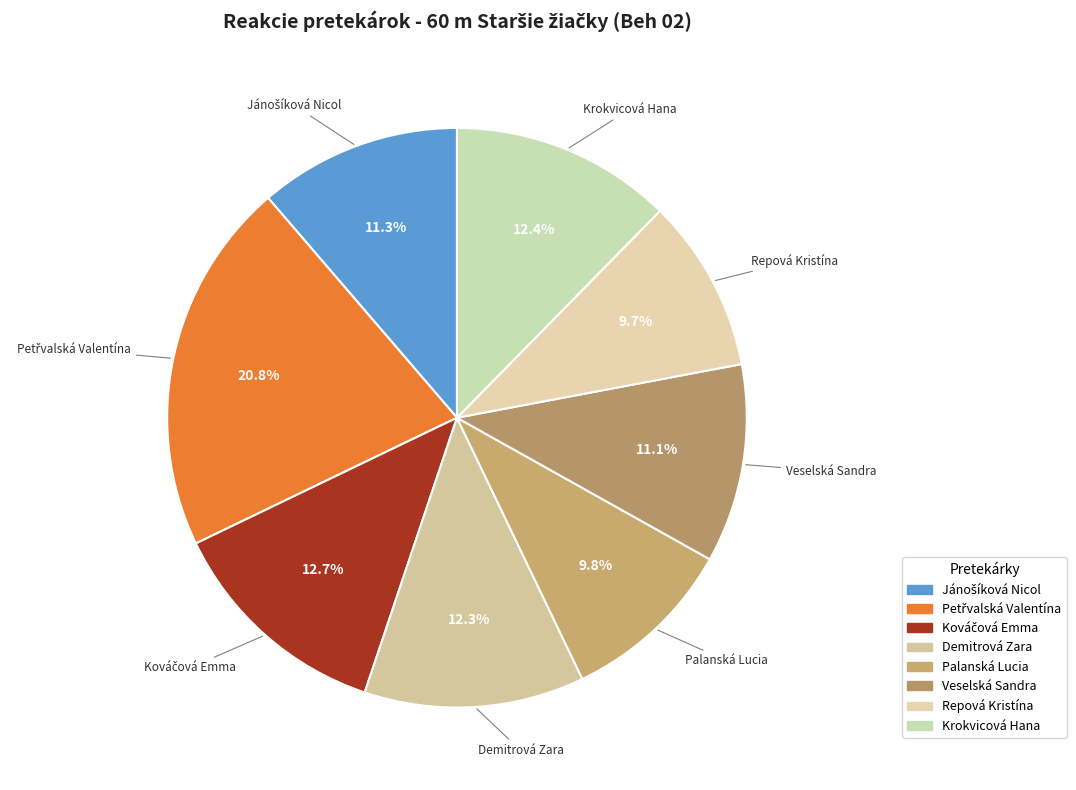

Between Krokvicová Hana and Palanská Lucia, which is larger?

Krokvicová Hana